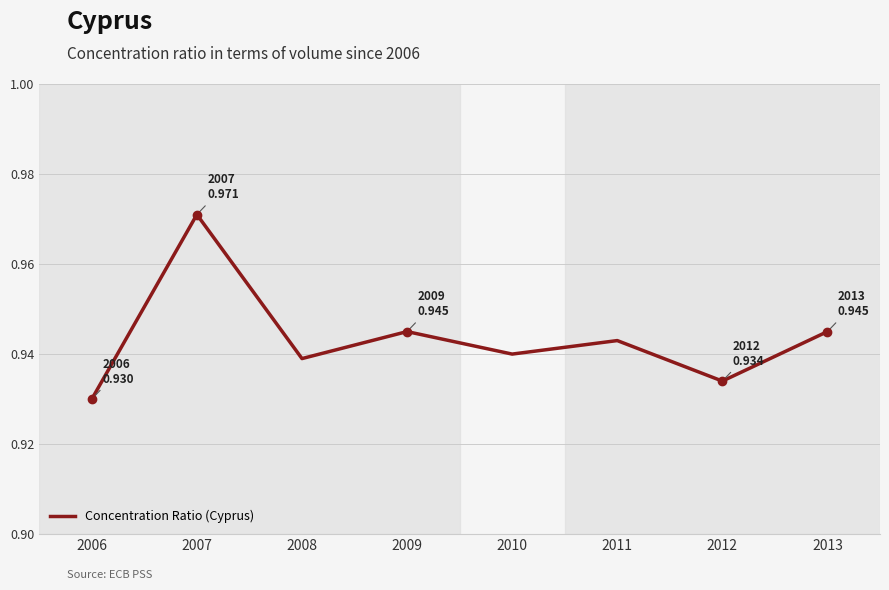

List the labels in order of value, smallest first.

2006, 2012, 2008, 2010, 2011, 2009, 2013, 2007